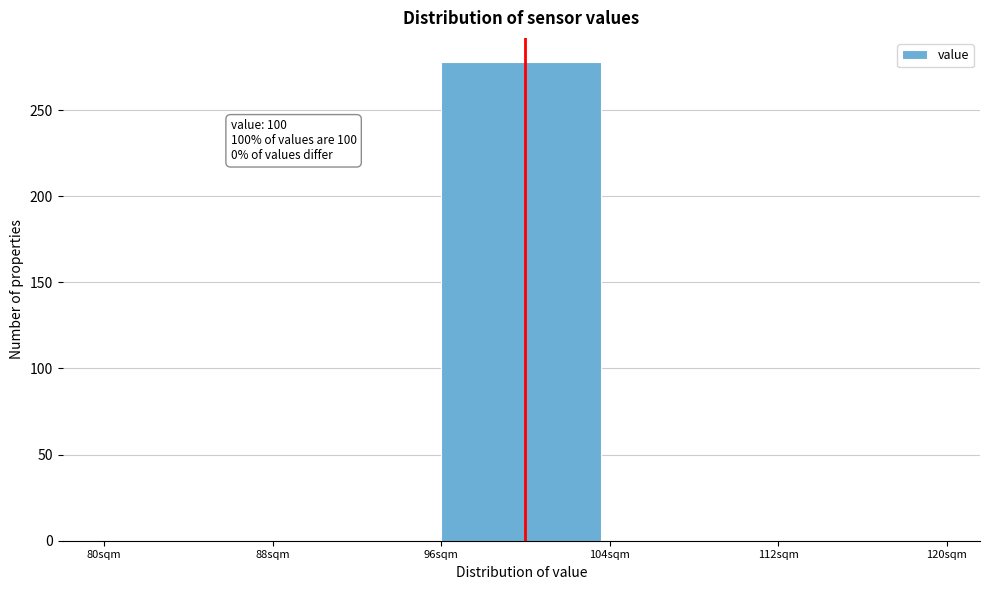

Which range on the x-axis has the tallest bar?

96 to 104